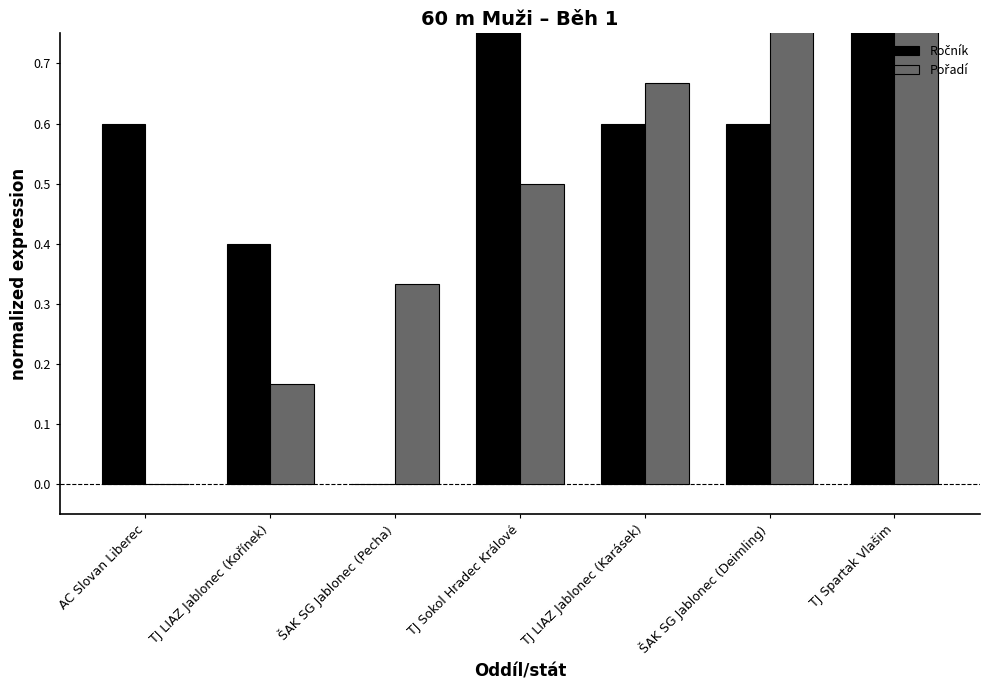

Count the number of data series in this chart.

2